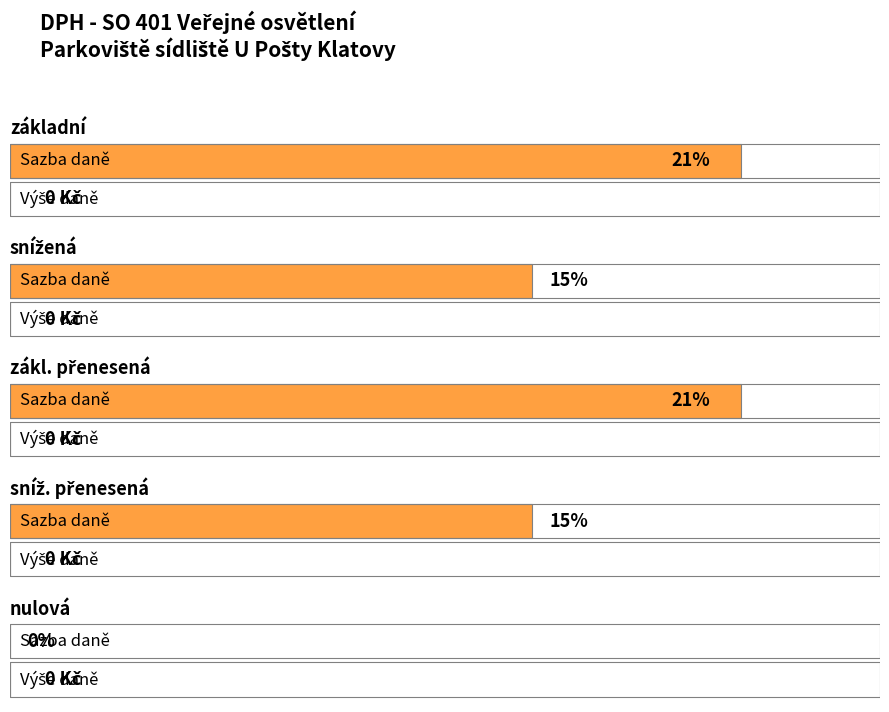

The value of Maximum utilization at nulová is 10. True or false?

False